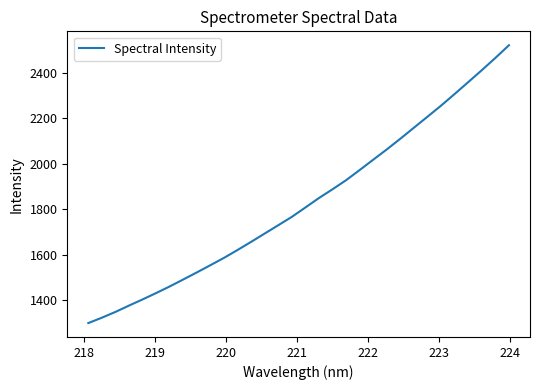

What is the maximum value shown in the chart?

2522.2